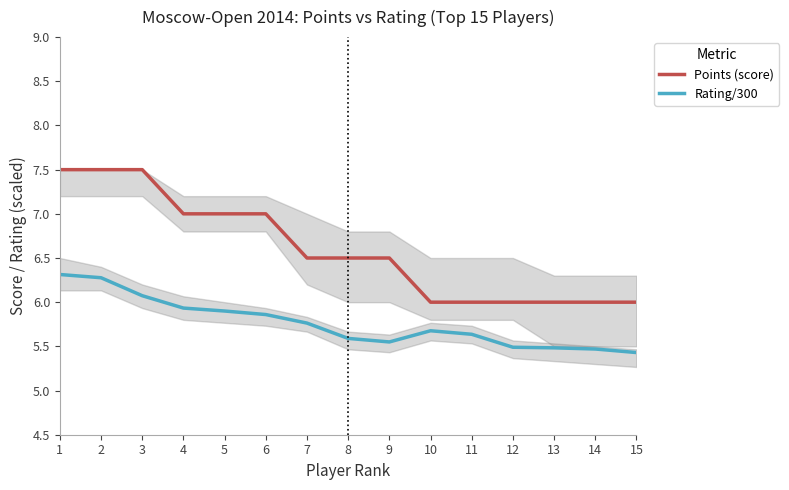

The value of Rating/300 at 11 is 5.6. True or false?

True